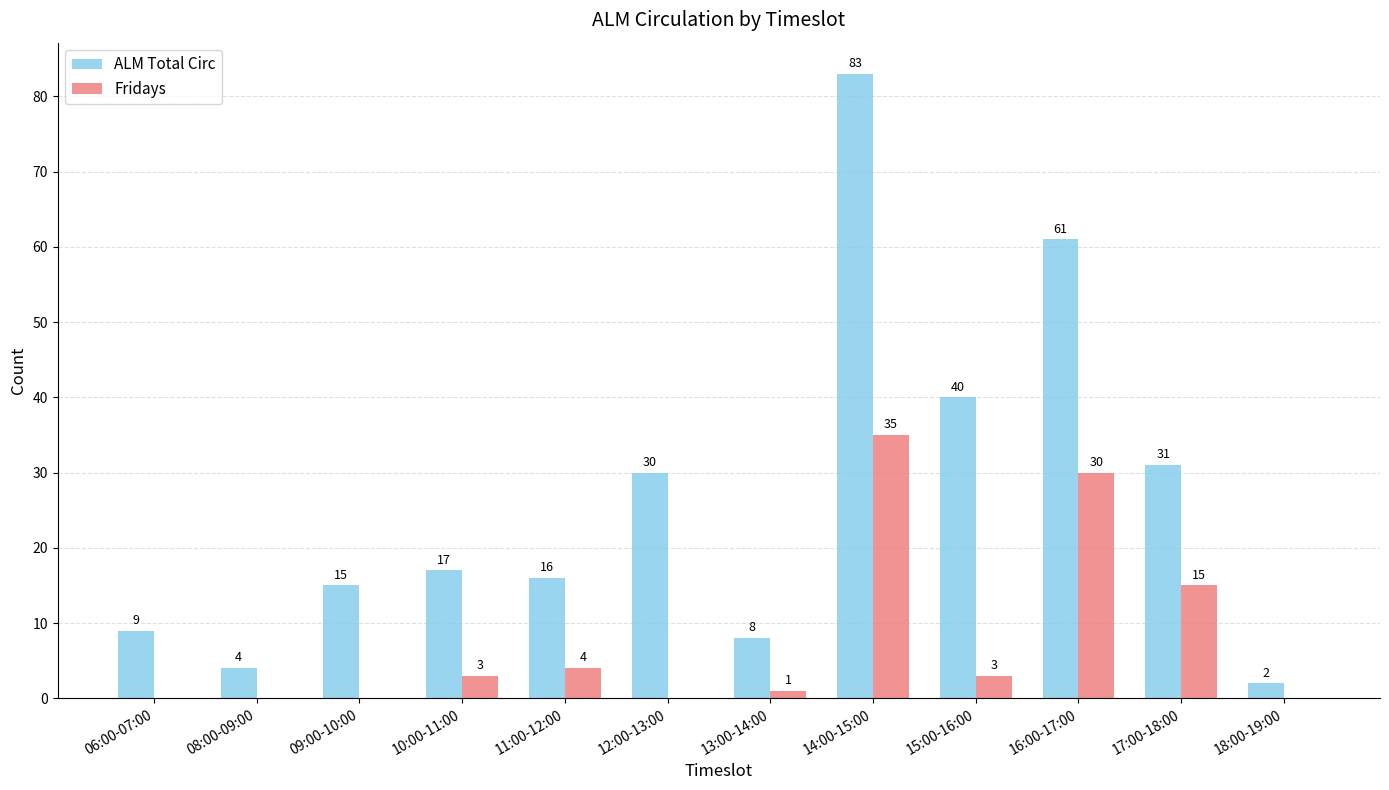

Between 14:00-15:00 and 18:00-19:00, which series saw the biggest shift?

ALM Total Circ